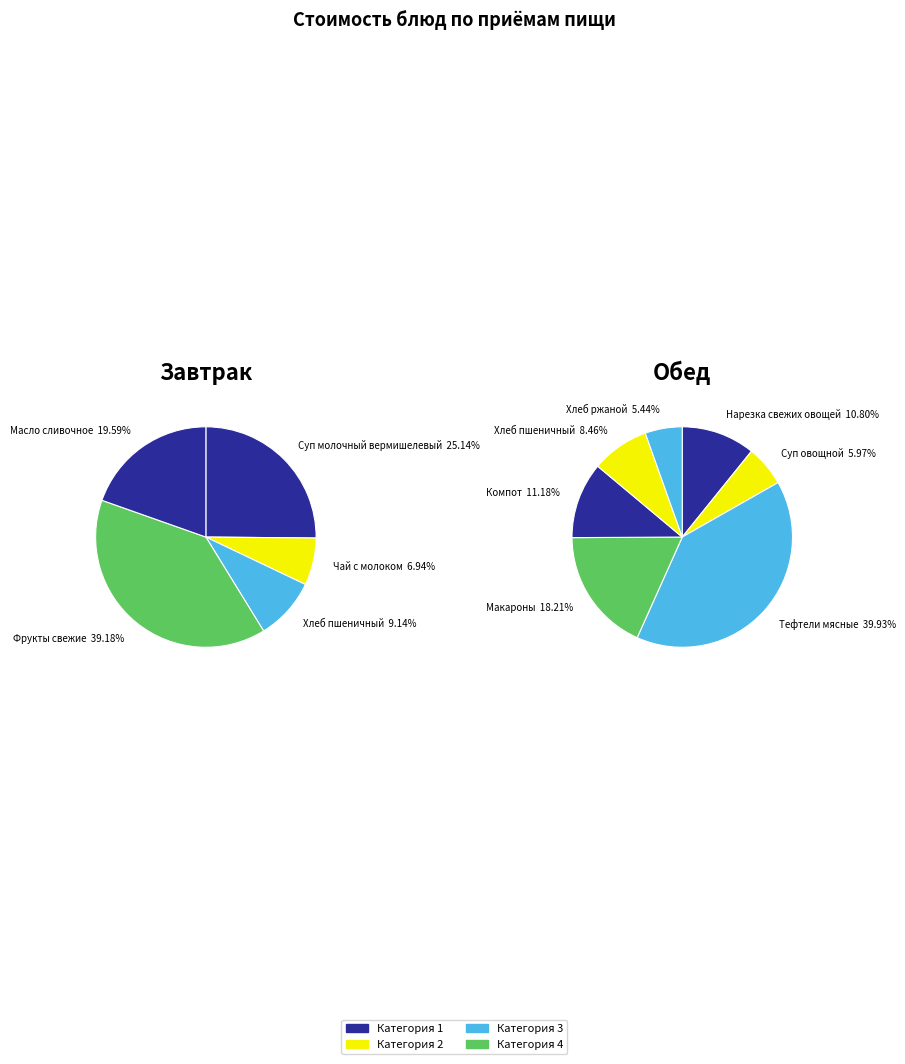

Which has a higher value, Суп молочный вермишелевый с маслом or Фрукты свежие по сезону?

Фрукты свежие по сезону